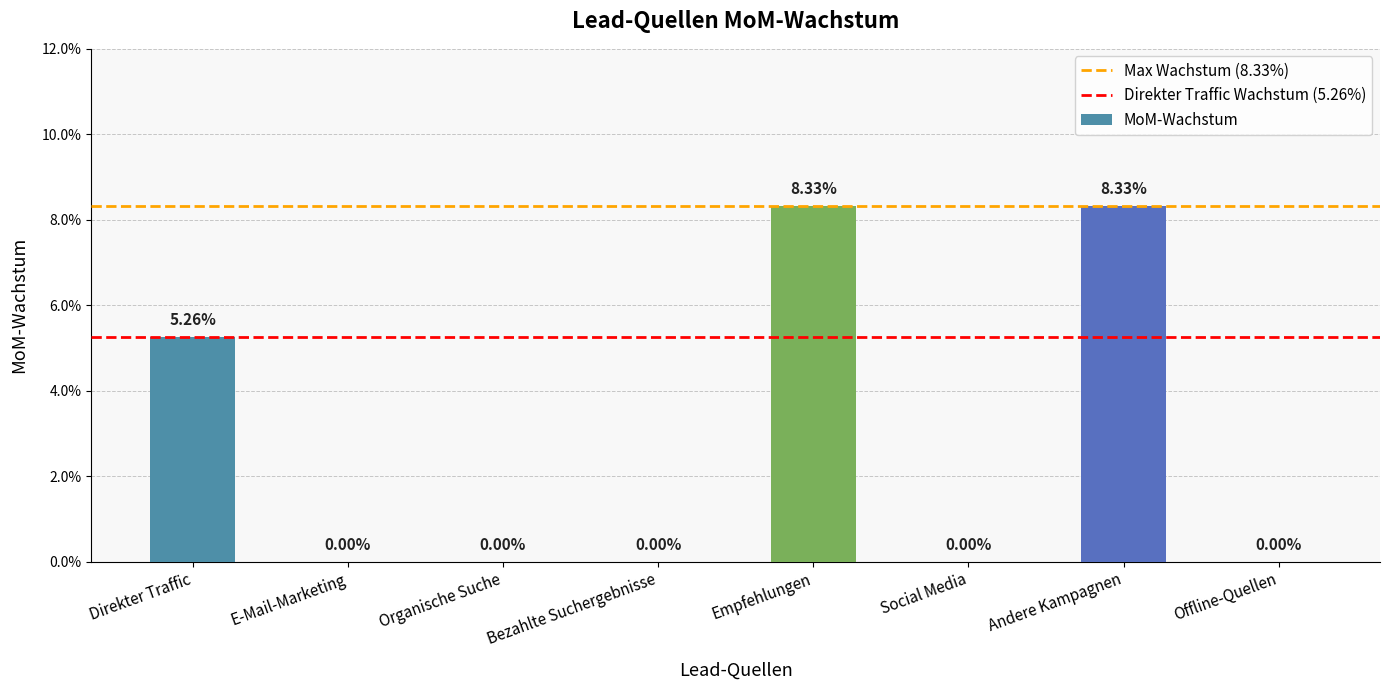

Are the bars horizontal?

No